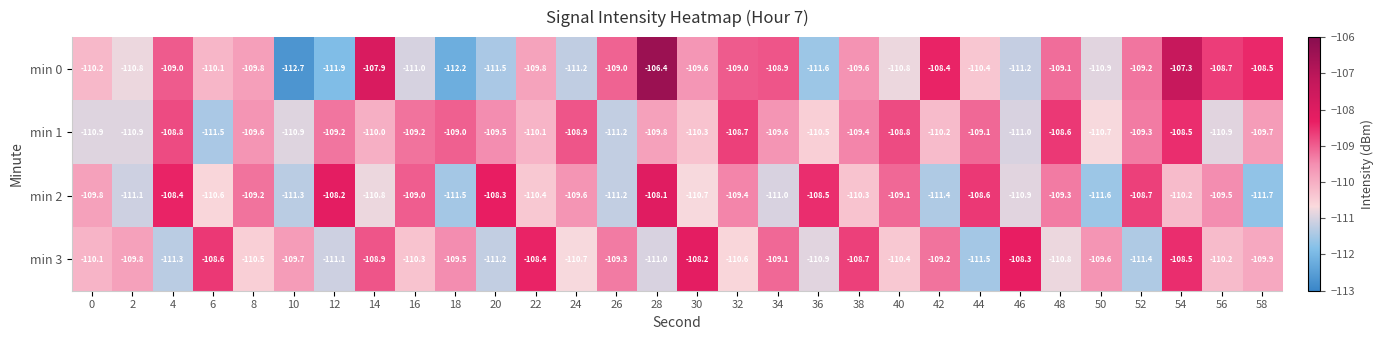

What is the difference between the min 1 values at 32 and 56?

2.2